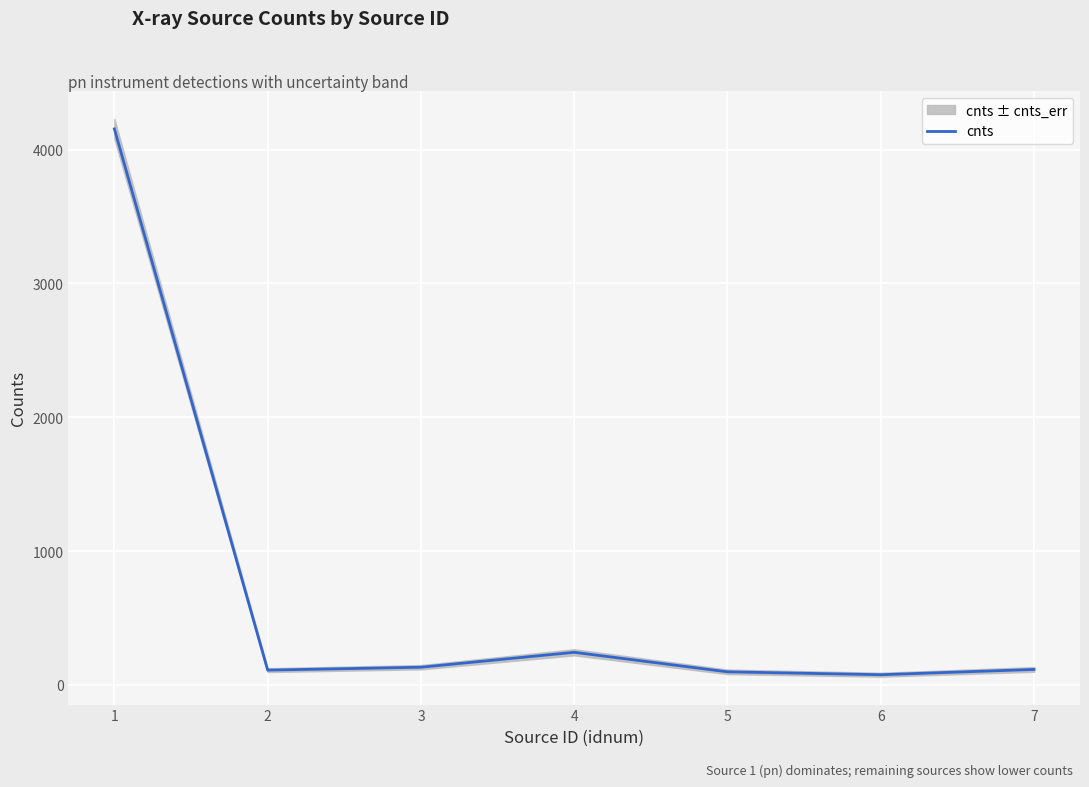

What is the maximum value shown in the chart?

4154.4